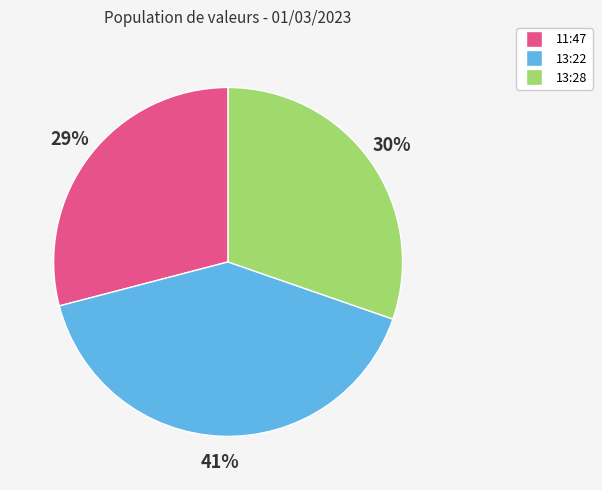

To the nearest percent, what is the difference between the largest and smallest slice percentages?

12%